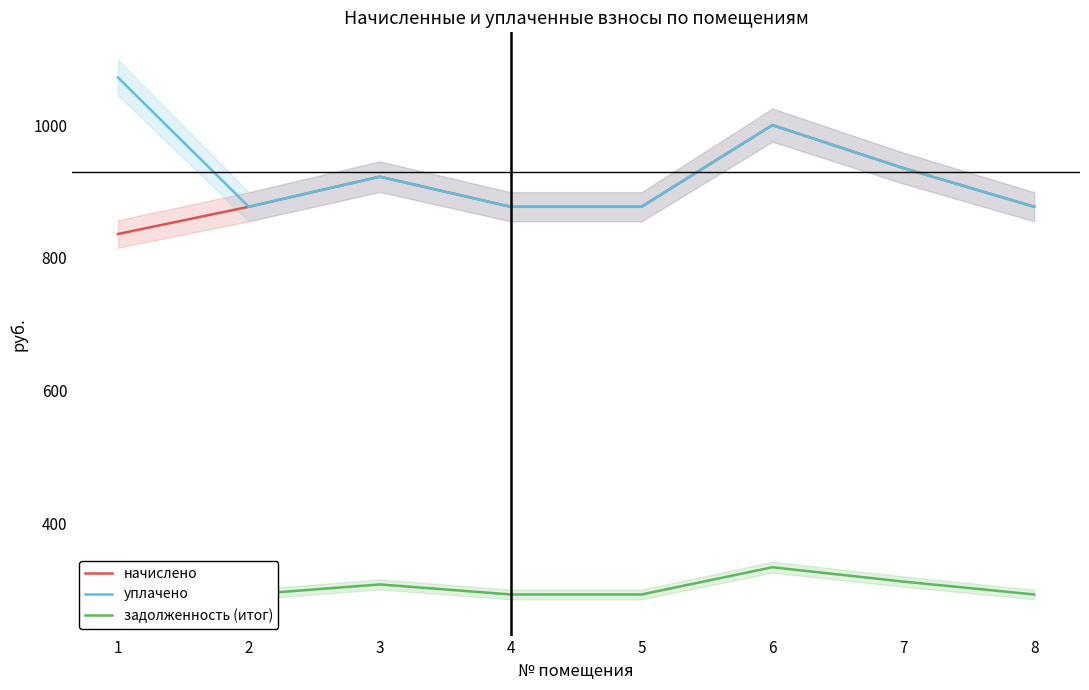

How many lines are shown in the chart?

3